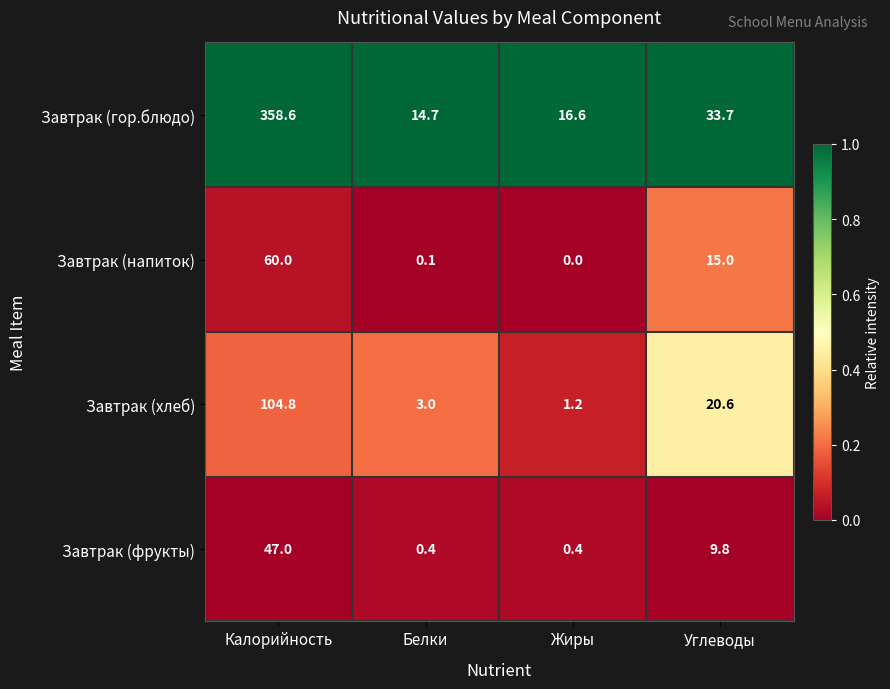

At which label does Завтрак (хлеб) first exceed 20?

Калорийность